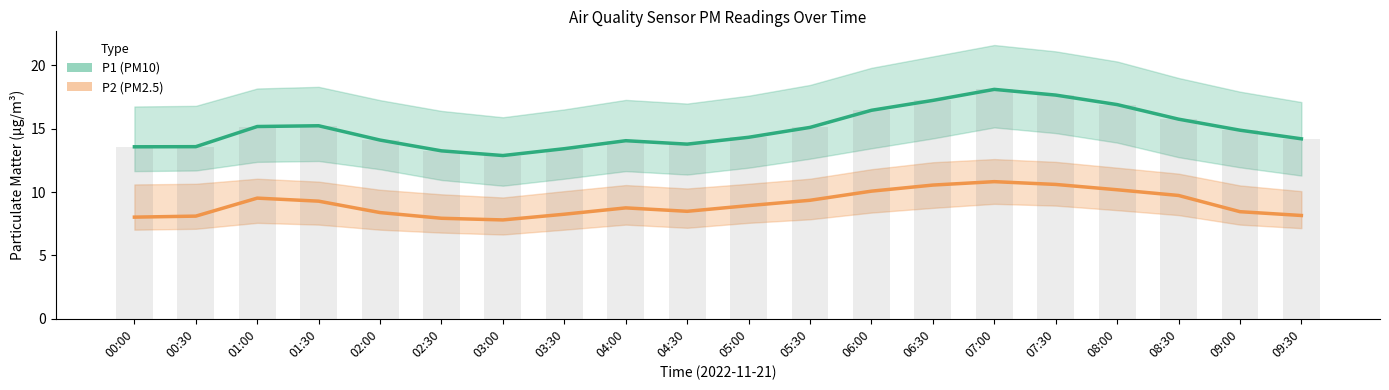

What is the difference between the maximum and minimum values in the P1 (PM10) series?

5.2